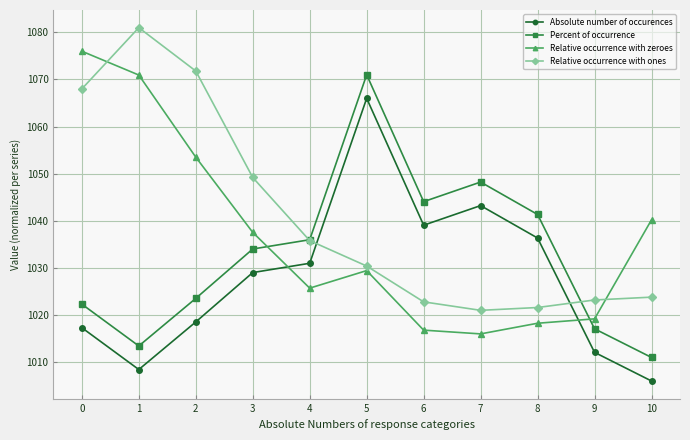

What is the approximate value of Relative occurrence with zeroes at 9?

1019.2